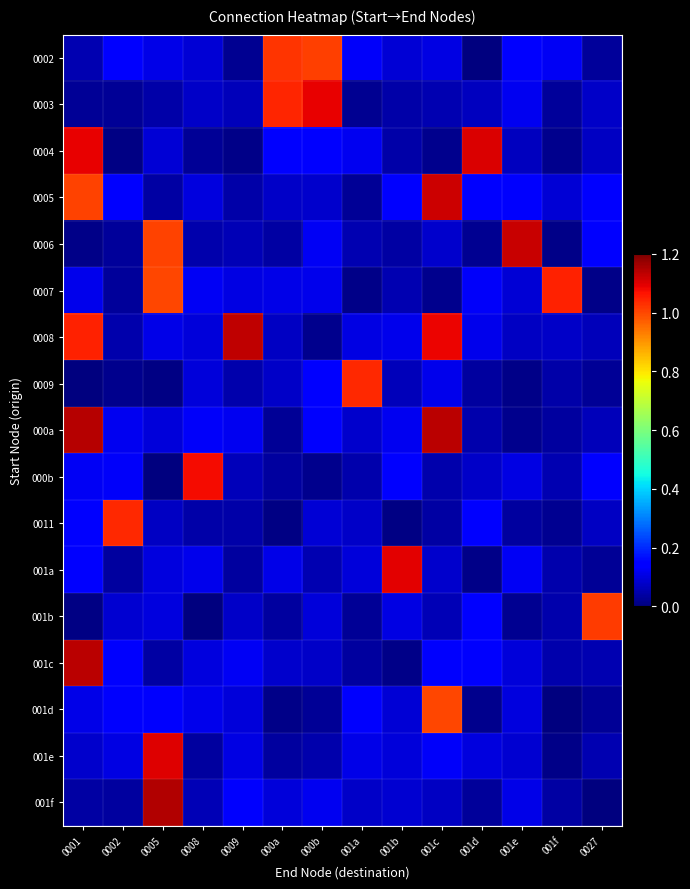

What is the maximum value shown in the chart?

1.1